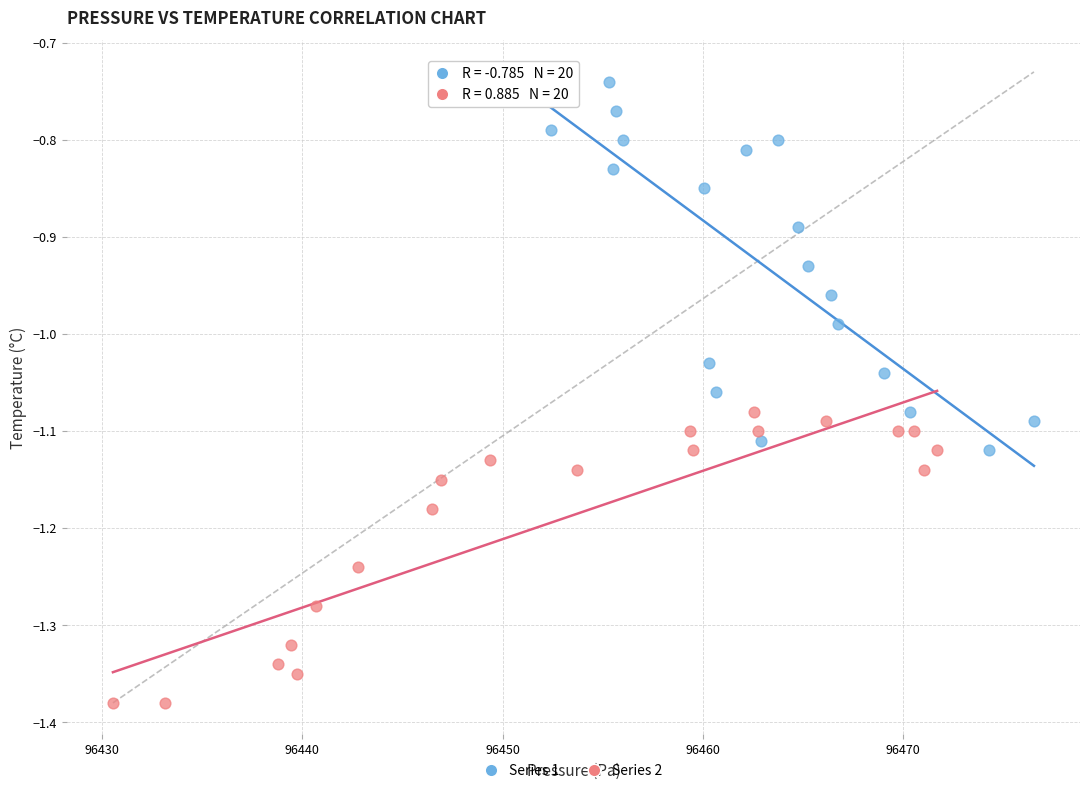

Which series has the largest Y range (max minus min)?

Series 1